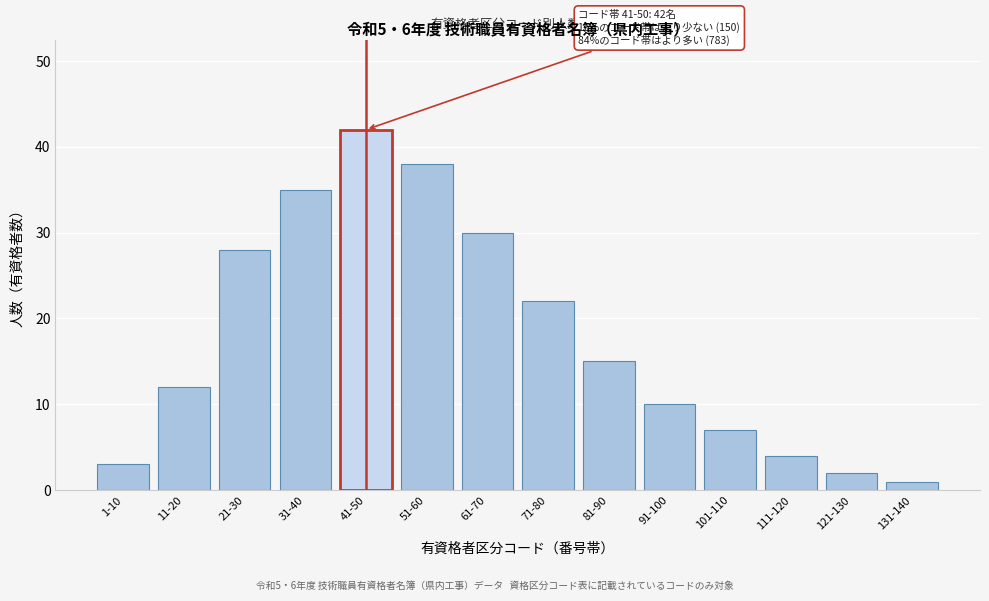

Reading left to right, transcribe all the data shown in this chart.

3	12	28	35	42	38	30	22	15	10	7	4	2	1